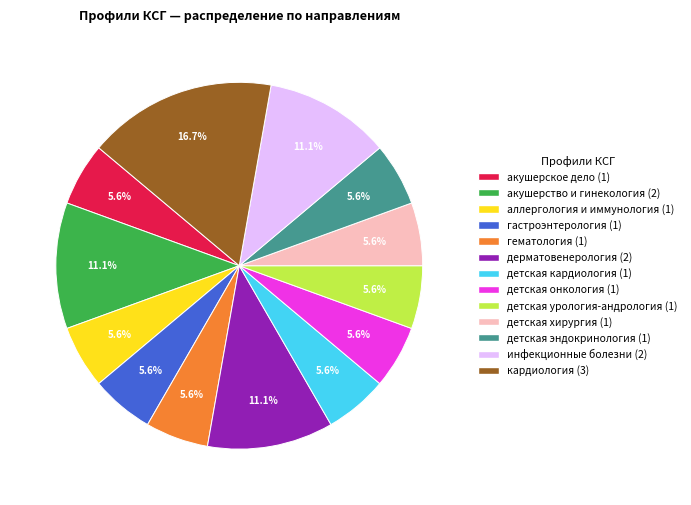

Between акушерство и гинекология and детская эндокринология, which is larger?

акушерство и гинекология